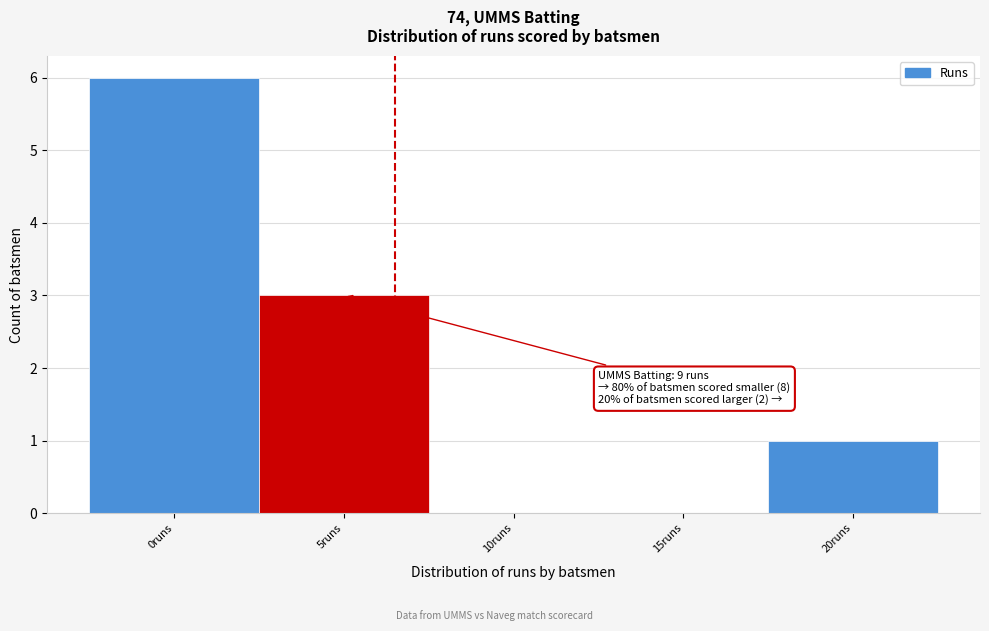

Reading right to left, extract all data points from this chart.

20runs=1	15runs=0	10runs=0	5runs=3	0runs=6